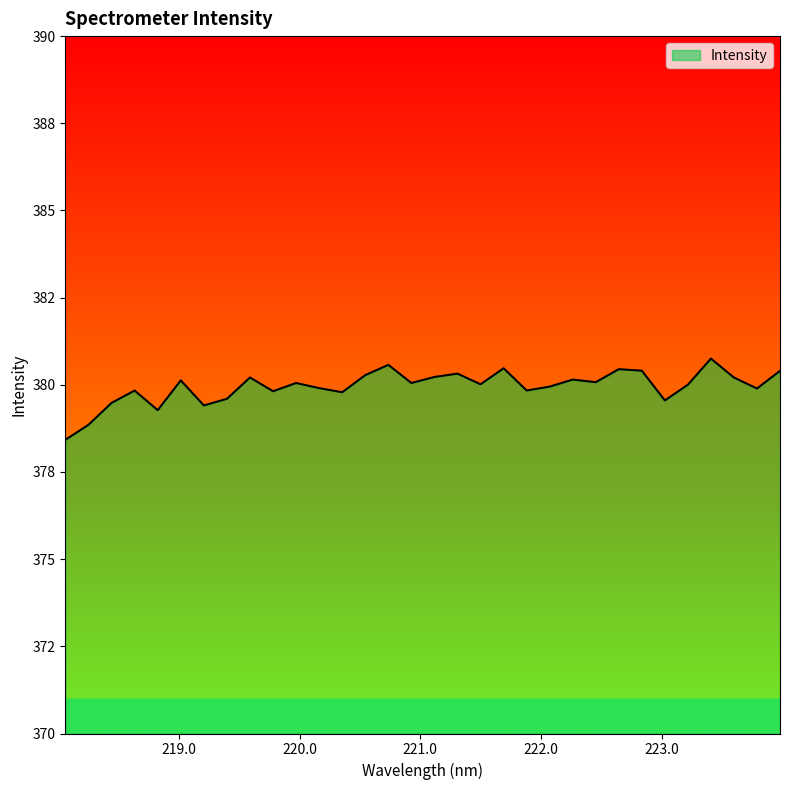

True or false: the data has more than 2 interior local peaks.

True